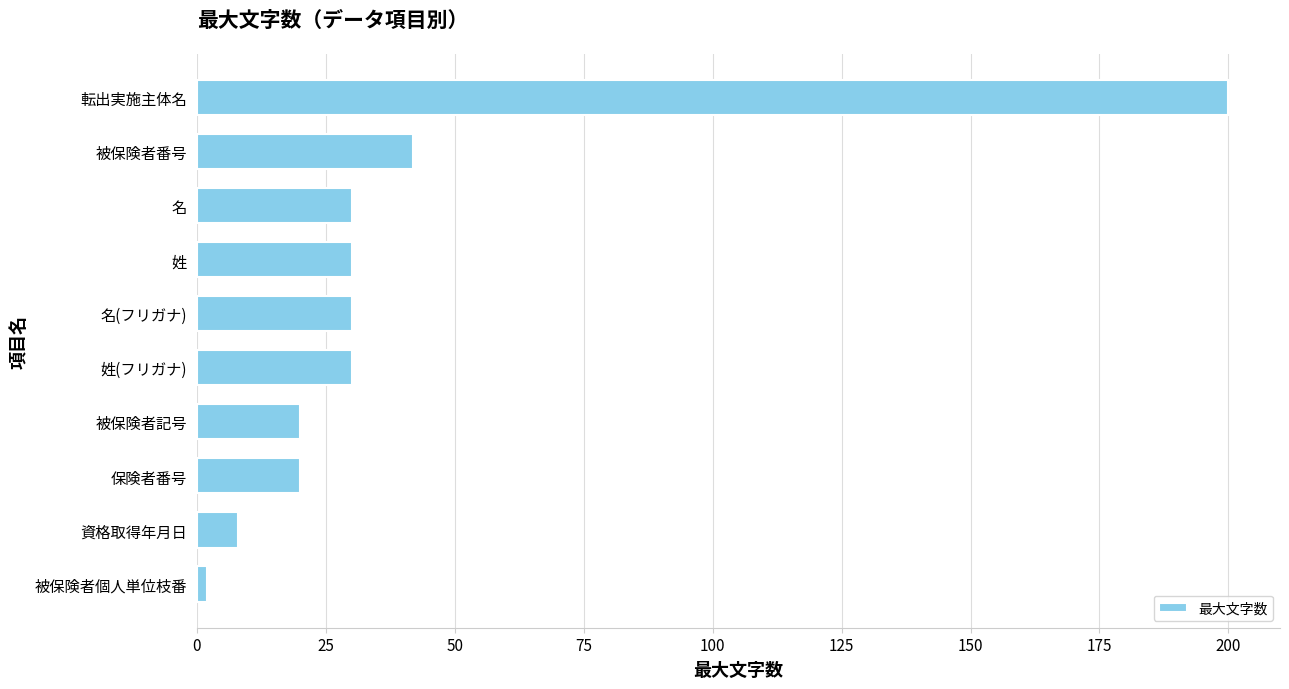

What is the difference between the second highest and second lowest values?

34